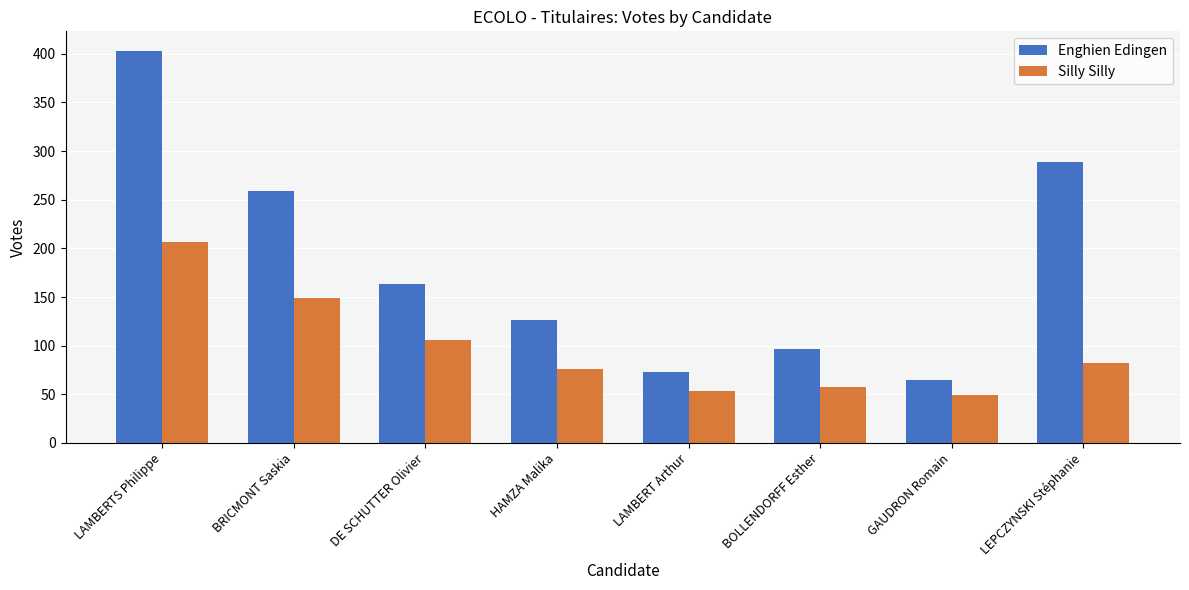

What is the sum of all Silly Silly values?

779